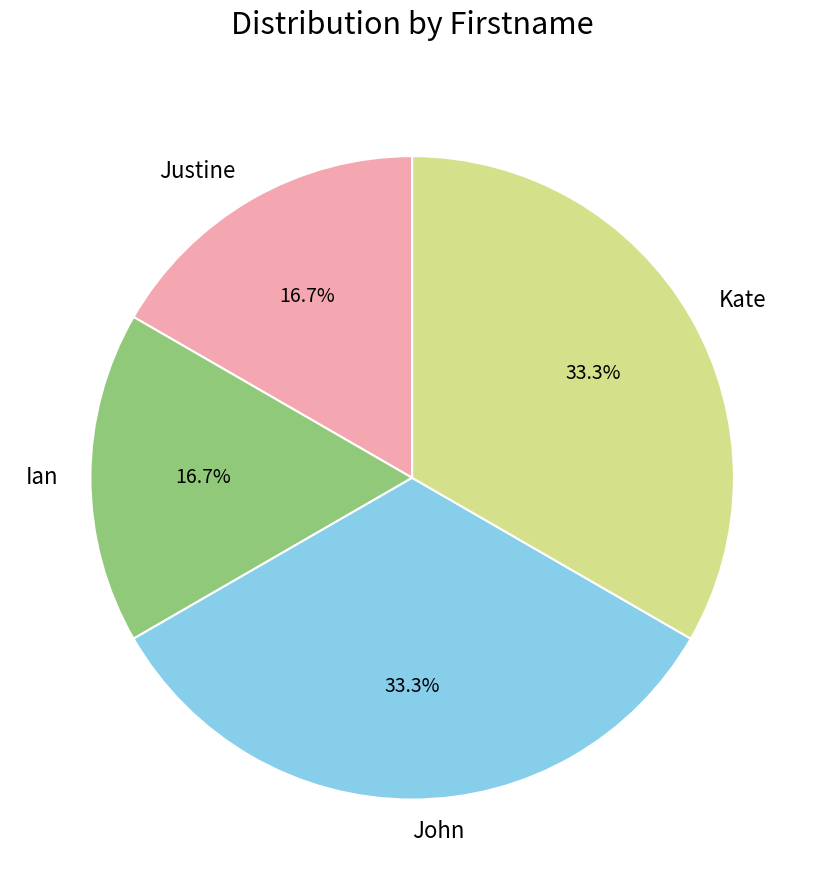

Is the sum of Kate and John greater than half?

Yes